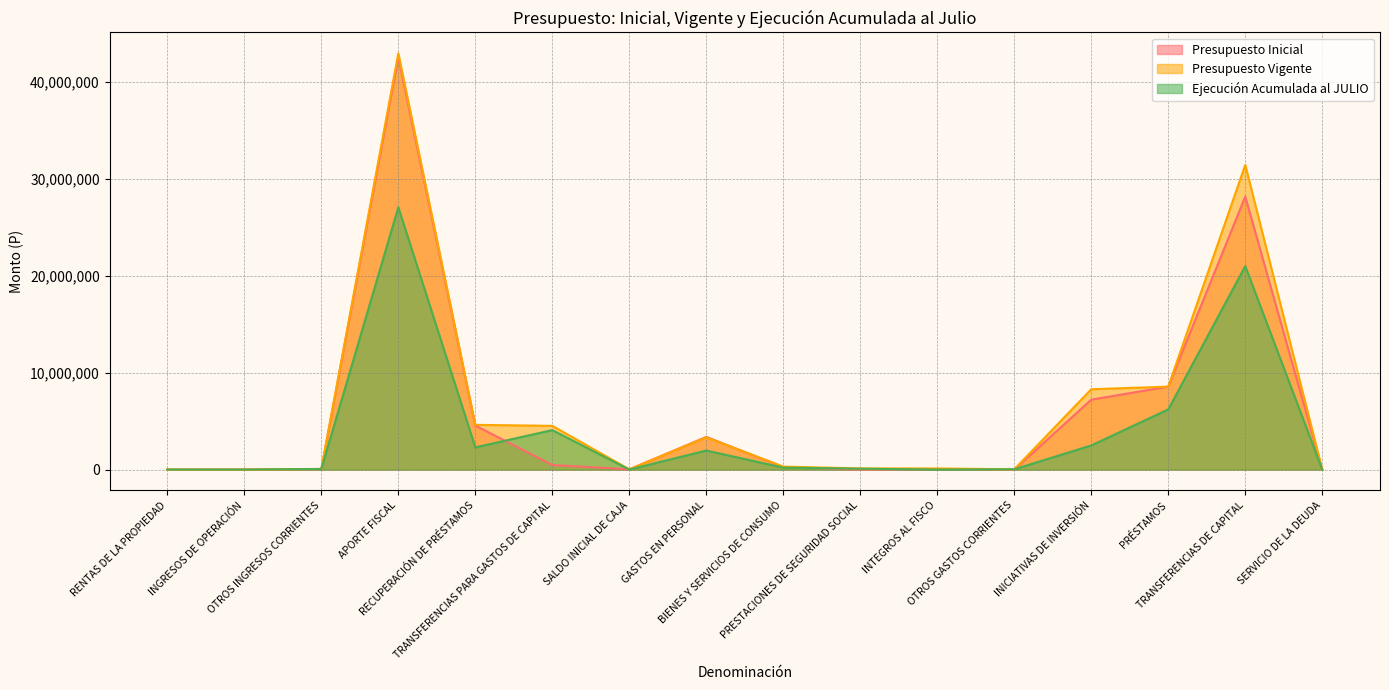

Does the chart display data point markers on the line(s)?

No